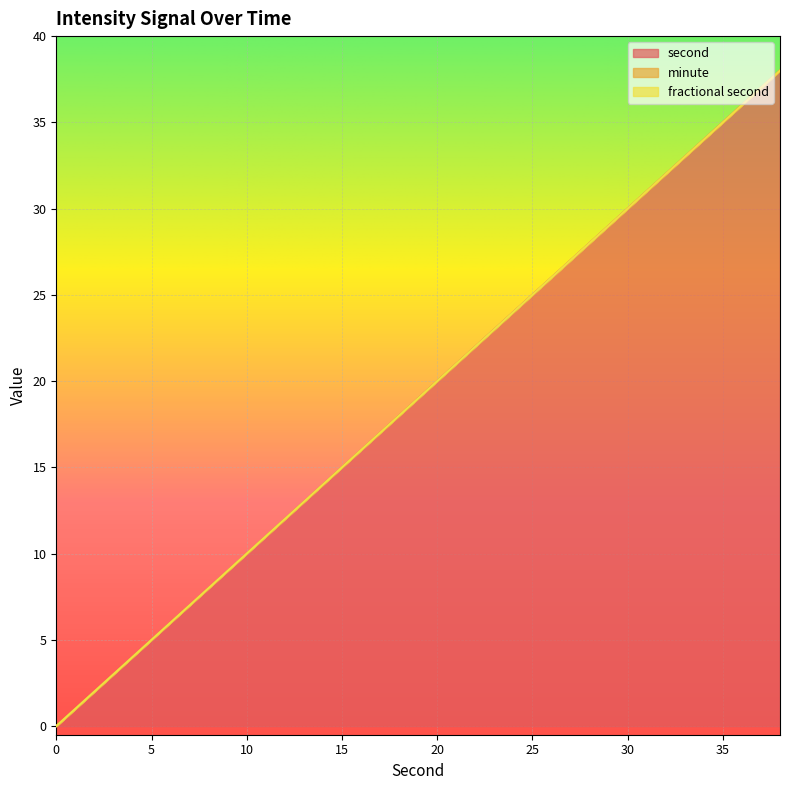

At how many categories does at least one series exceed 1?

19